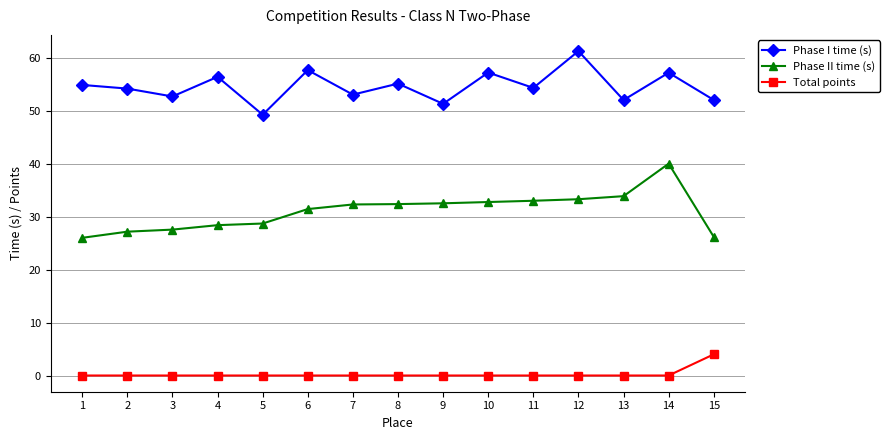

Does the chart have visible grid lines?

Yes